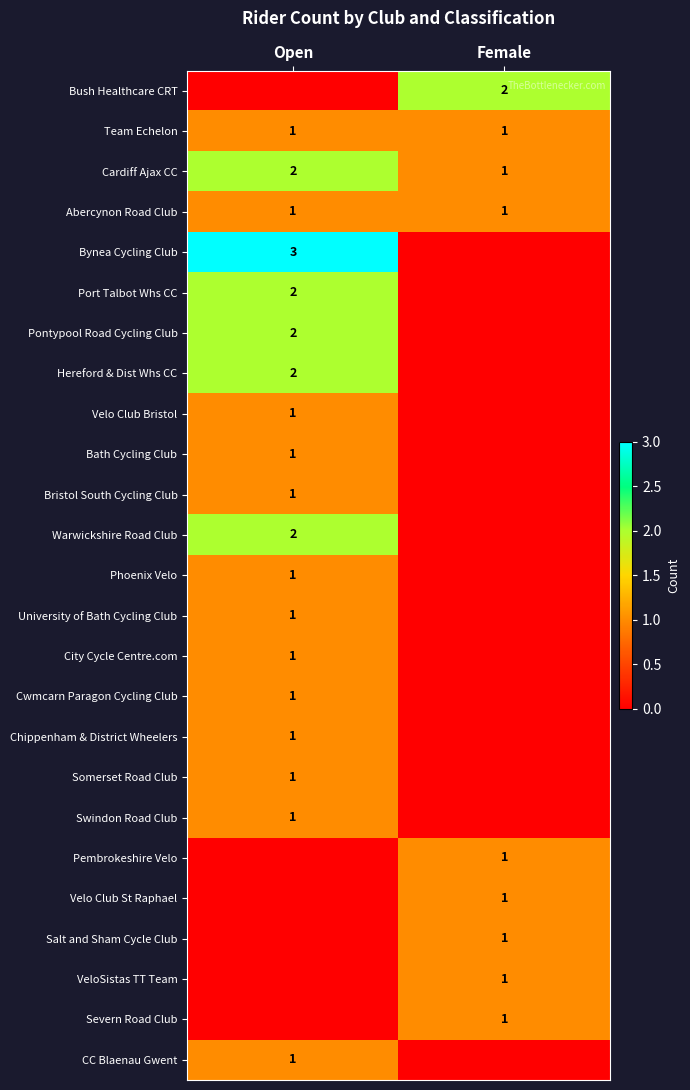

At how many categories does at least one series exceed 2?

1